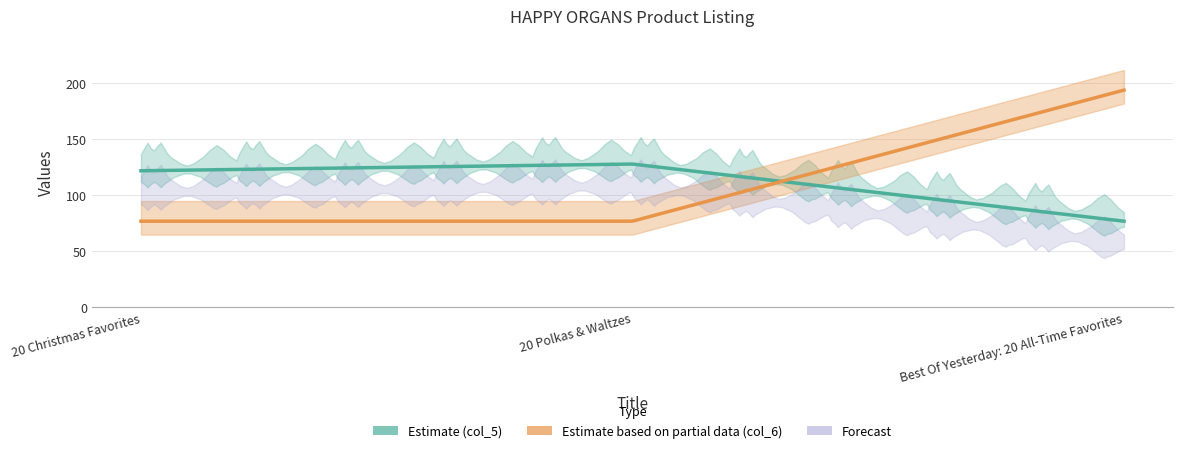

Does the chart have visible grid lines?

Yes